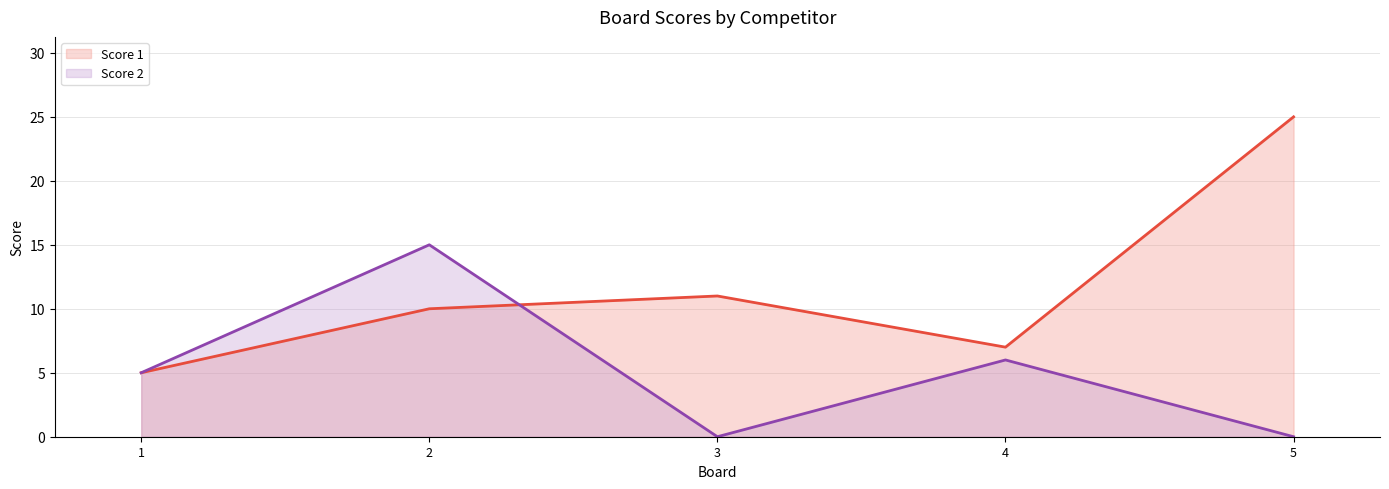

What are all the series names shown in the legend?

Score 1 line, Score 2 line